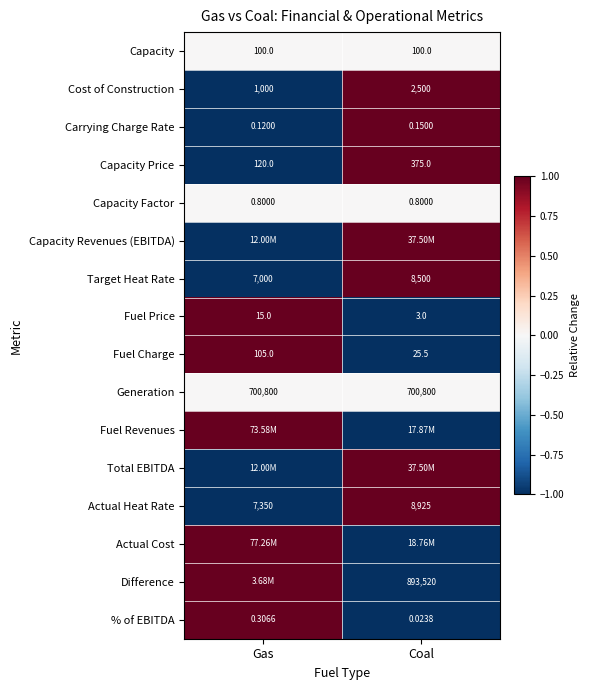

At which label does Carrying Charge Rate reach its minimum?

Gas